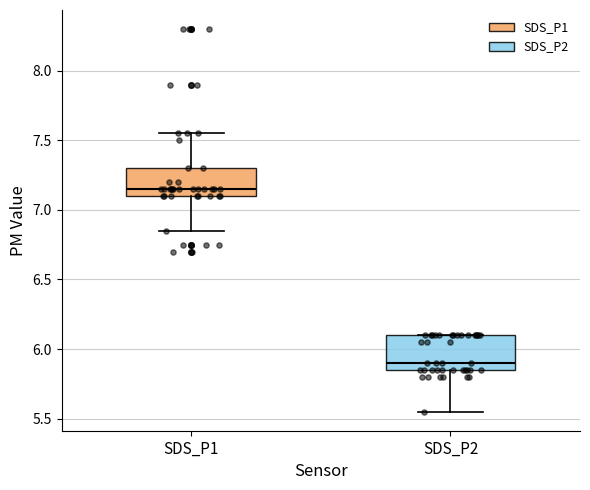

Where does the median line of the box for SDS_P1 sit on the y-axis? The values are not printed on the chart, so give them approximately, as read against the axis.

7.15